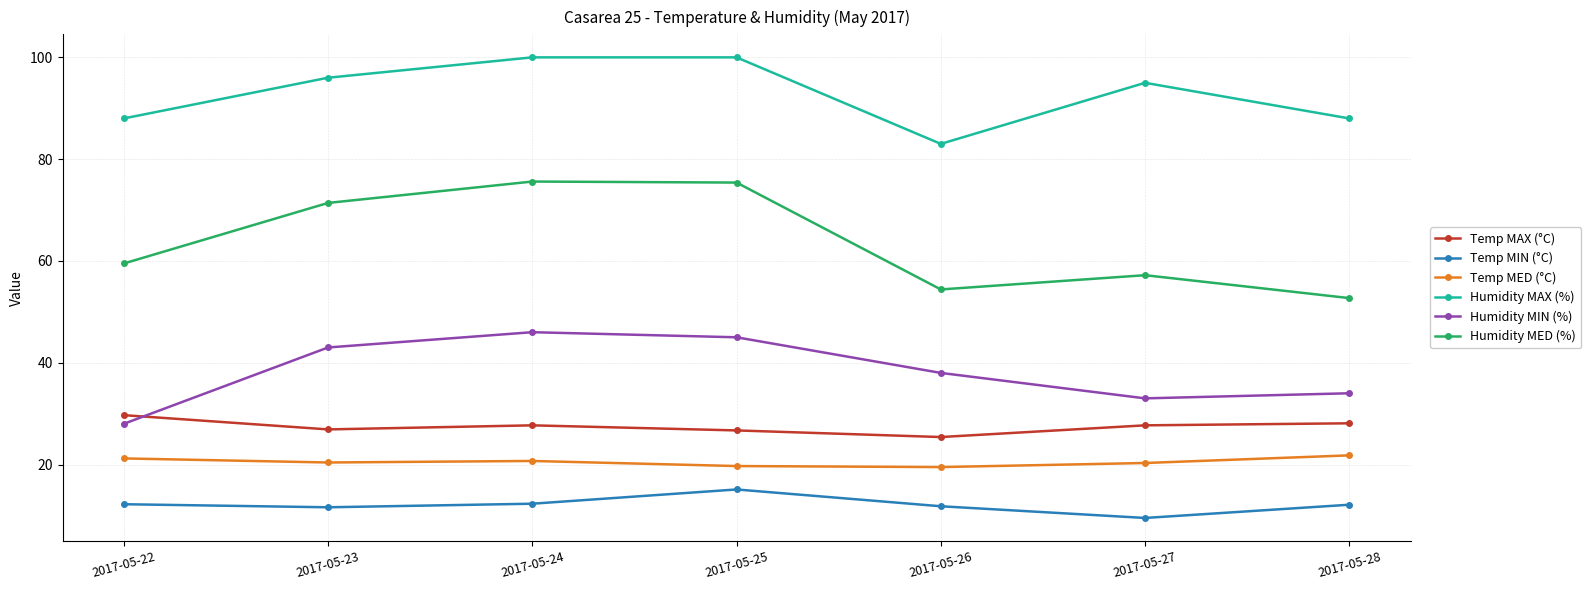

True or false: Temp MAX (°C) has a value of 41.8 at 2017-05-26.

False